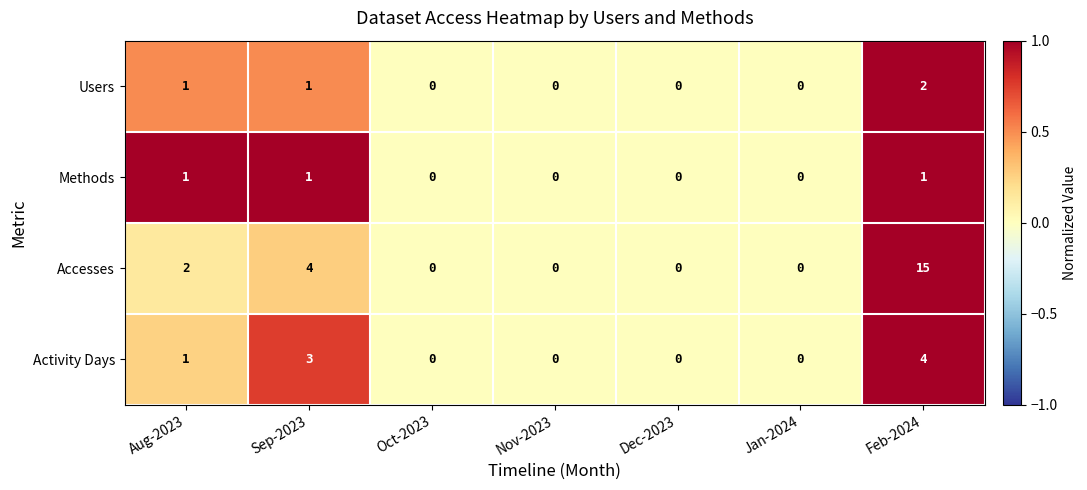

What is the difference between the Activity Days values at Jan-2024 and Feb-2024?

4